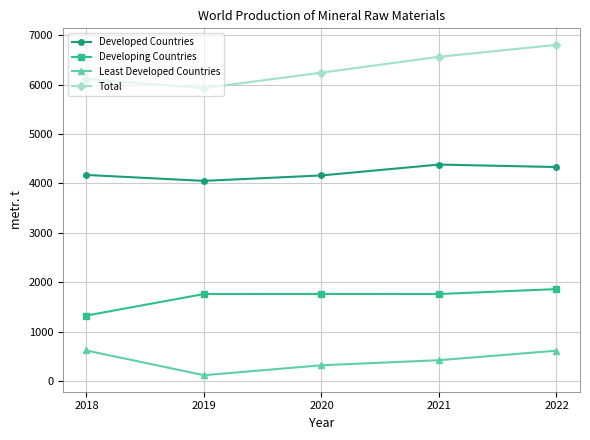

In Least Developed Countries, how many points are lower than both neighbors (excluding endpoints)?

1